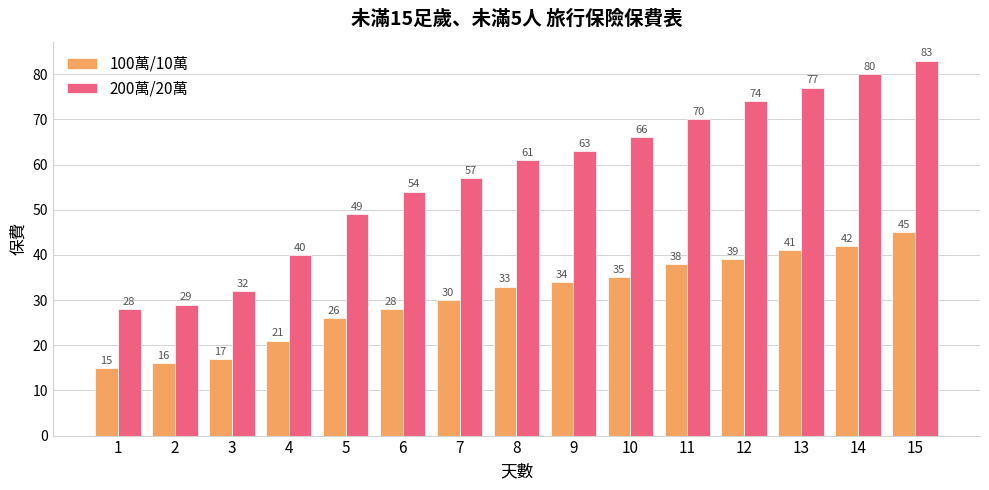

What is the value of the 100萬/10萬 bar at the 3rd from the left?

17